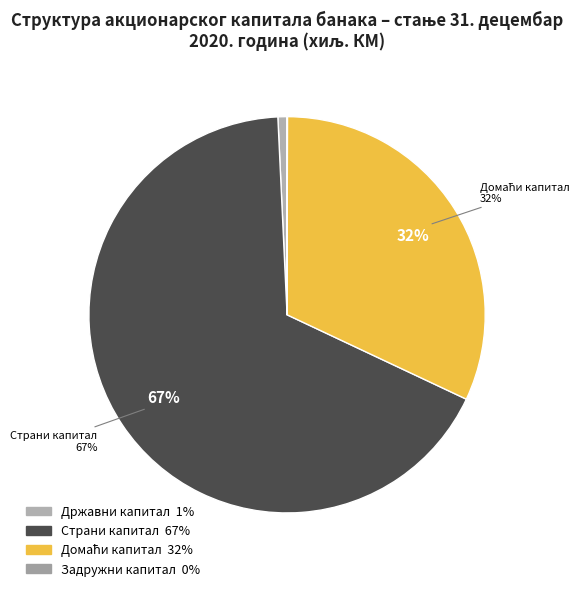

How many segments does this pie chart have?

4